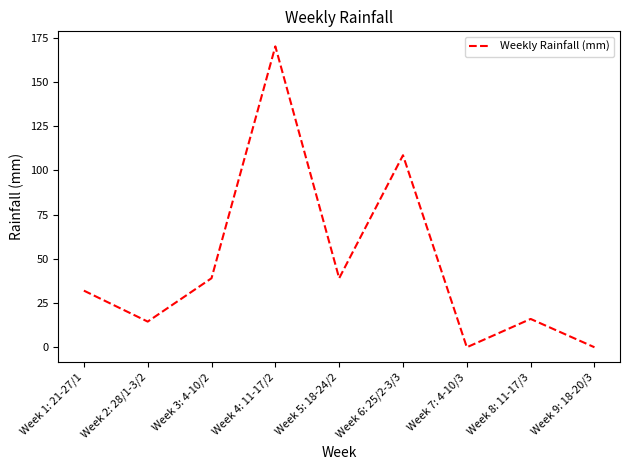

What is the change in value from Week 1: 21-27/1 to Week 7: 4-10/3?

-32.0